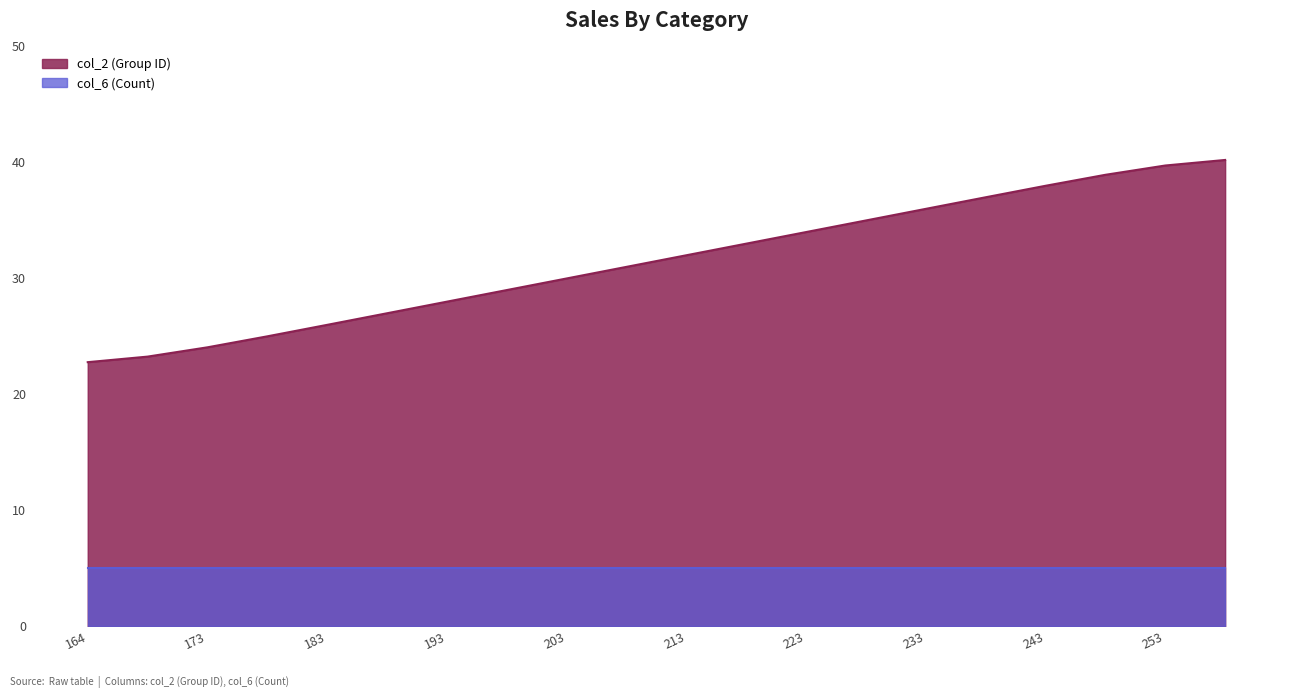

What is the value of the 13th point from the left?

34.0